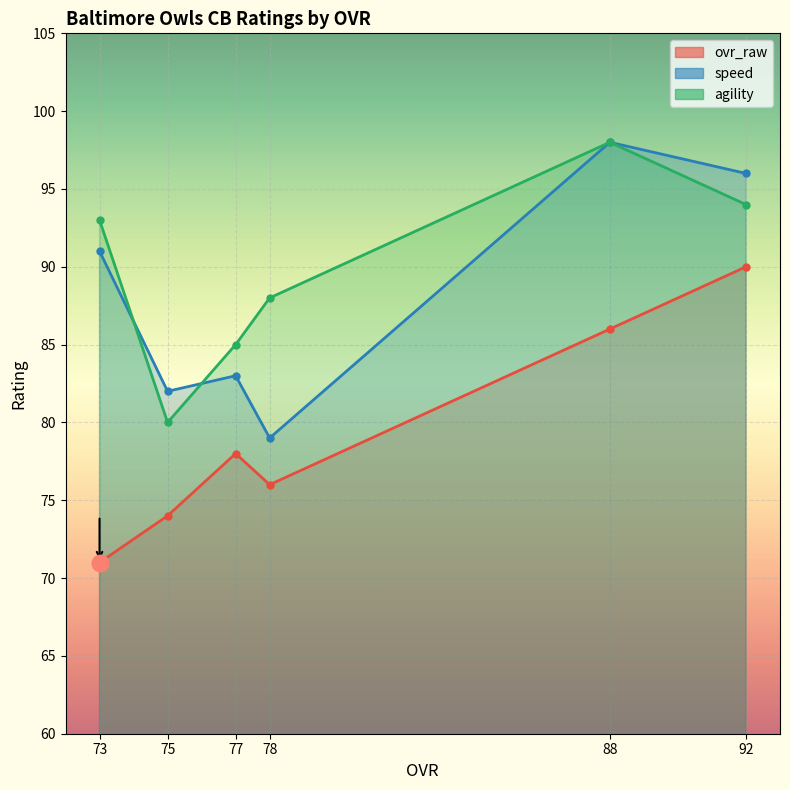

What is the value of the speed point at the 6th from the left?

91